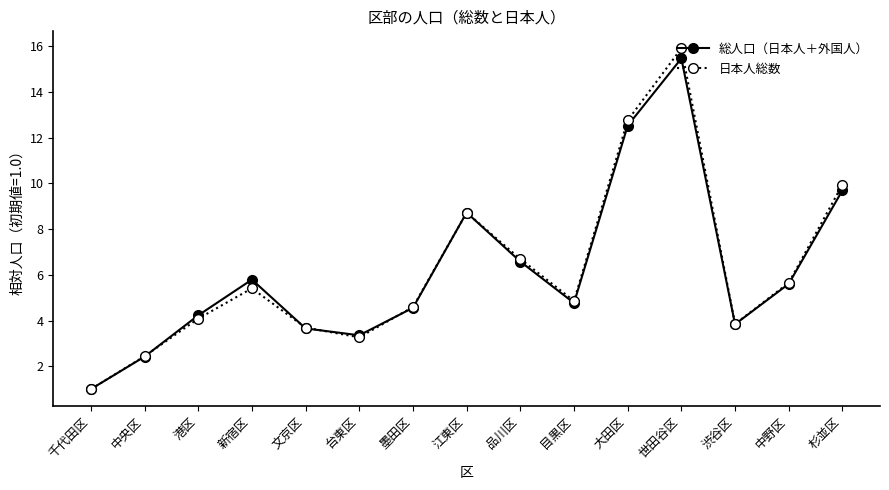

Reading left to right, what are all the values shown in this chart?

総人口（日本人＋外国人）: 千代田区=1.0	中央区=2.4	港区=4.2	新宿区=5.8	文京区=3.7	台東区=3.4	墨田区=4.6	江東区=8.7	品川区=6.6	目黒区=4.8	大田区=12.5	世田谷区=15.5	渋谷区=3.8	中野区=5.6	杉並区=9.7
日本人総数: 千代田区=1.0	中央区=2.4	港区=4.1	新宿区=5.4	文京区=3.7	台東区=3.3	墨田区=4.6	江東区=8.7	品川区=6.7	目黒区=4.9	大田区=12.8	世田谷区=15.9	渋谷区=3.9	中野区=5.7	杉並区=9.9